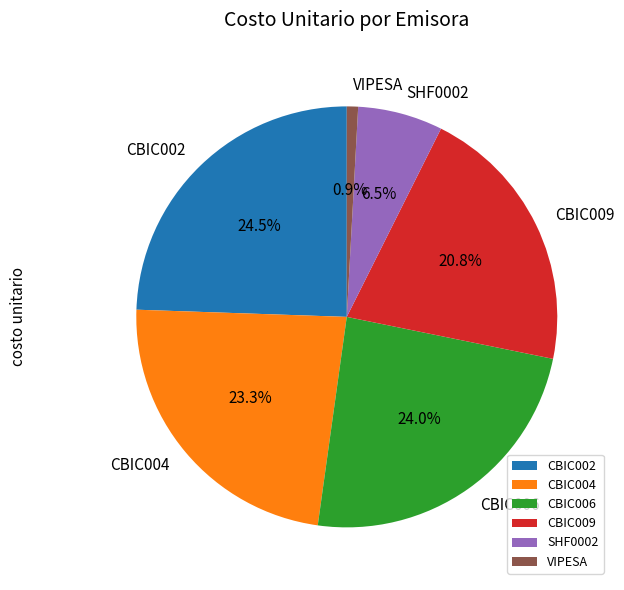

Count the number of slices in the pie.

6